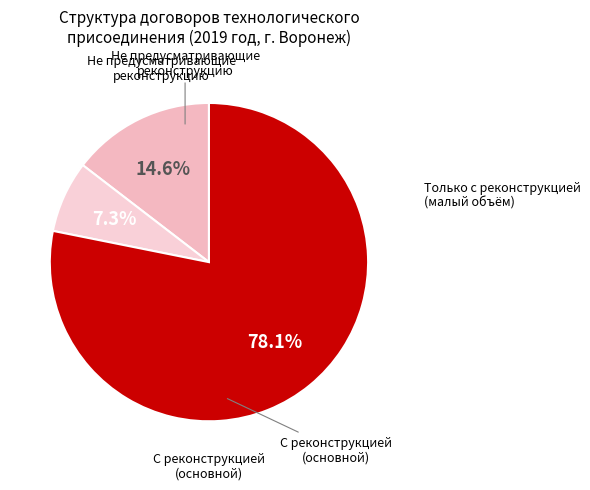

How many slices are in this pie chart?

3